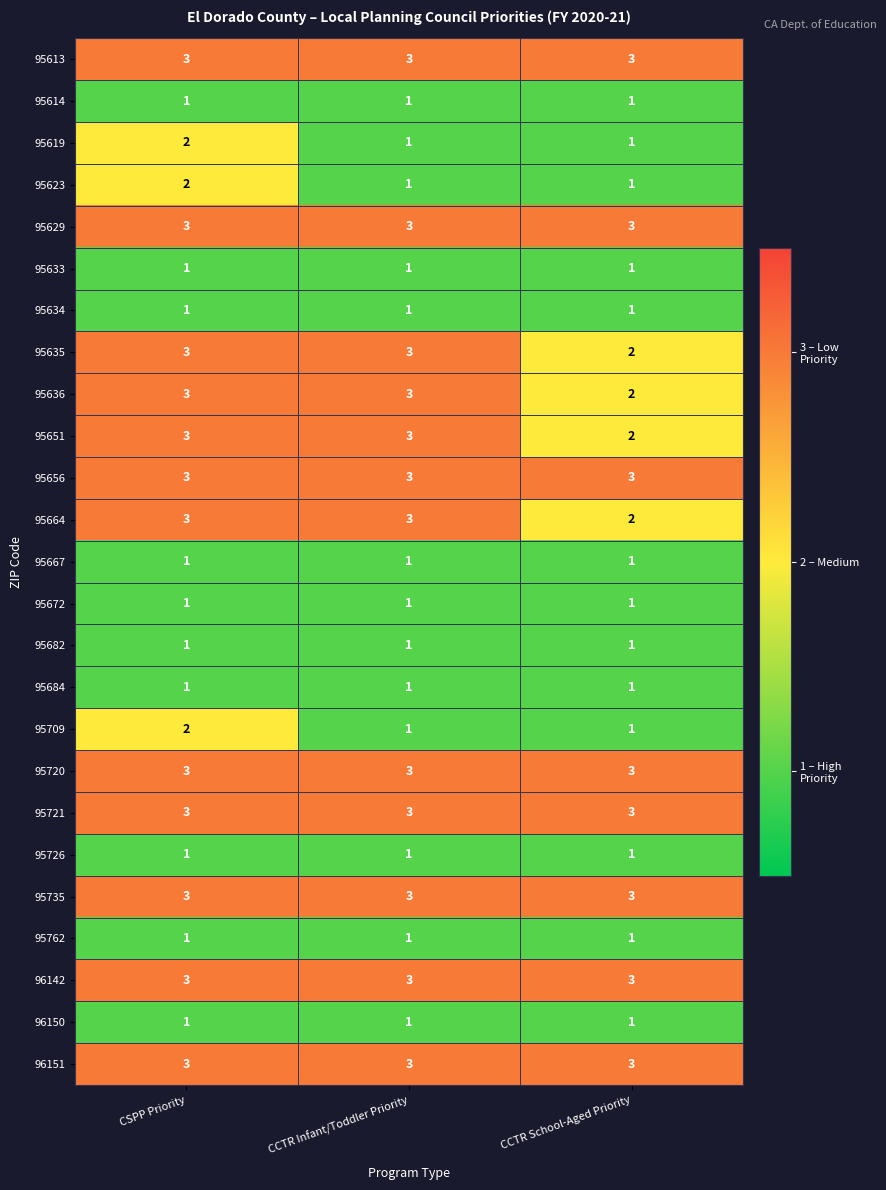

True or false: 95651 has a value of 1 at CCTR School-Aged Priority.

False